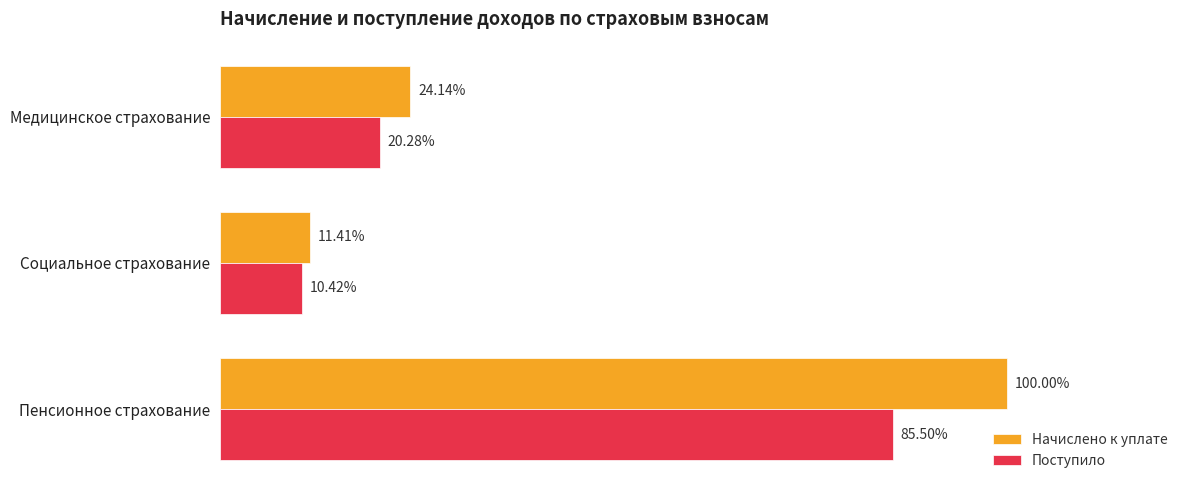

What is the smallest value displayed?

6537894